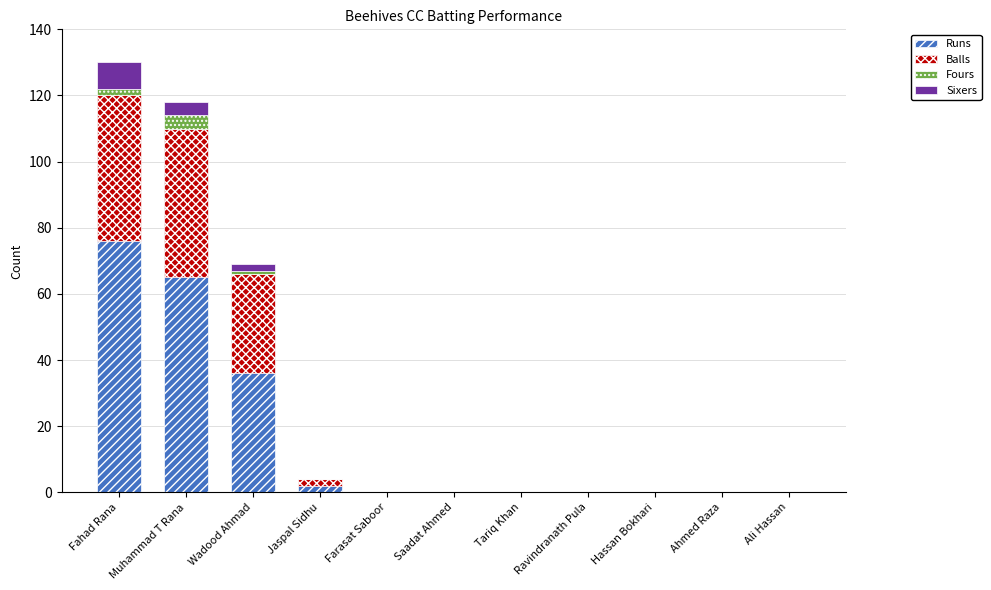

True or false: Runs has a value of 111 at Muhammad T Rana.

False